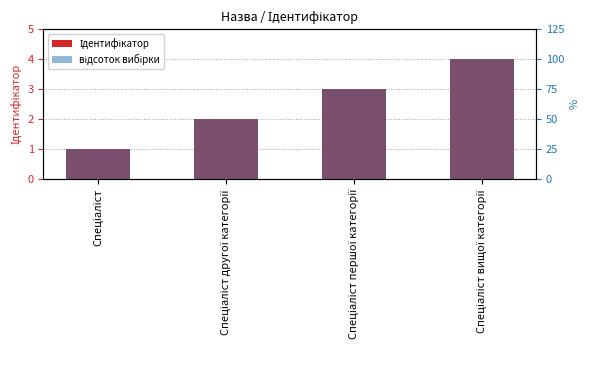

What is the label of the 2nd bar from the left?

Спеціаліст другої категорії